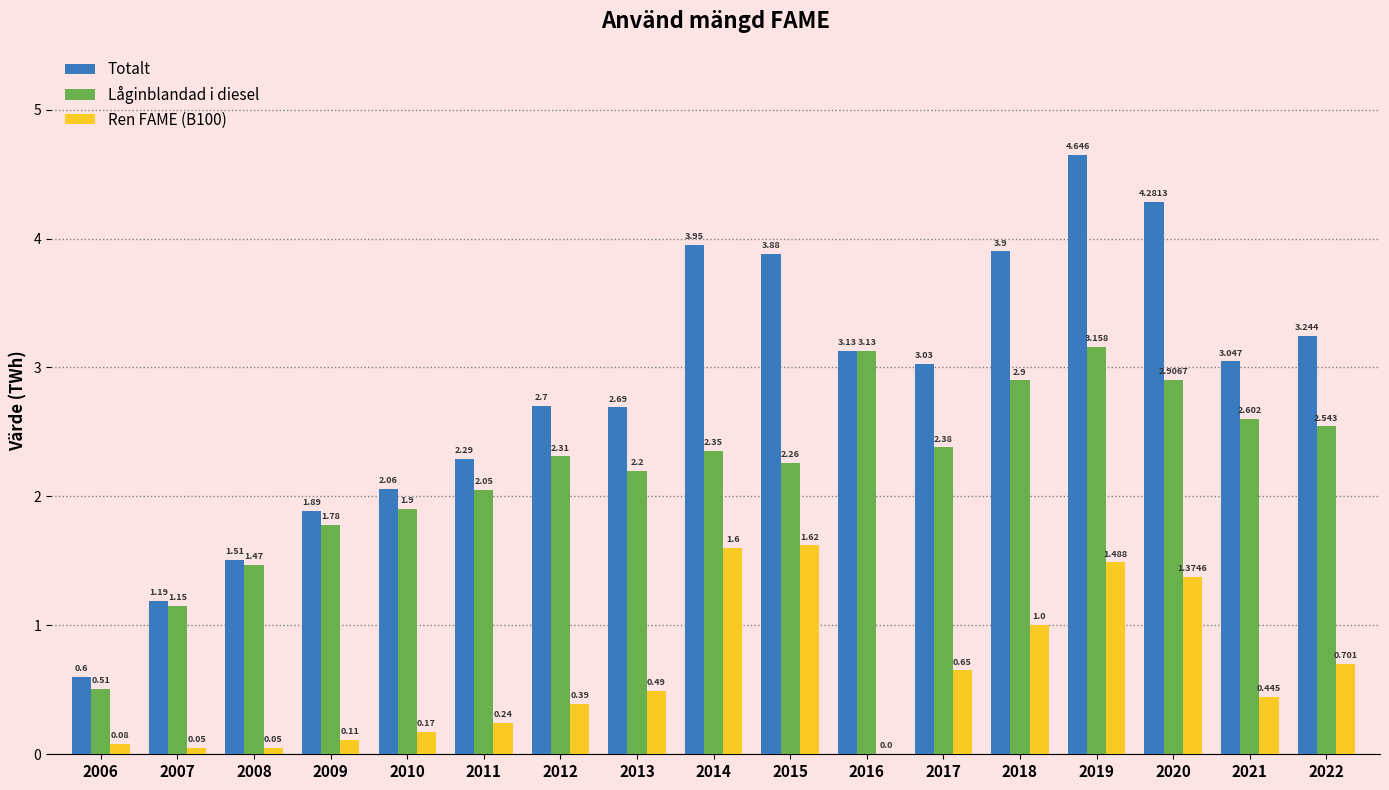

Which series has the largest total across all categories?

Totalt